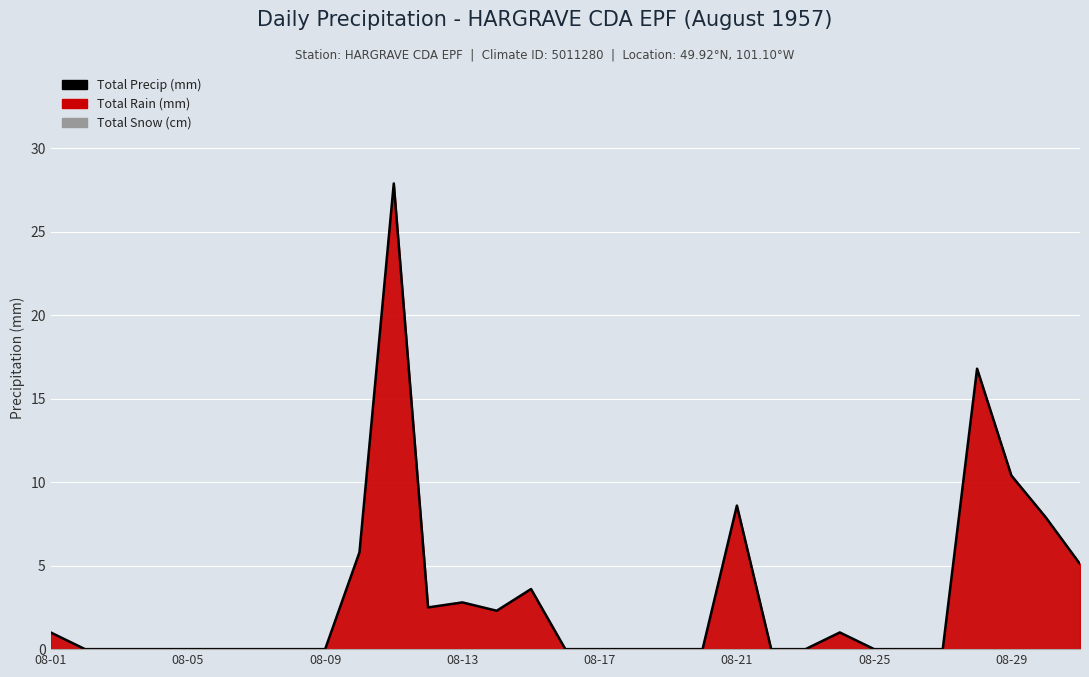

How many interior local peaks (higher than both neighbors) does the data have?

6